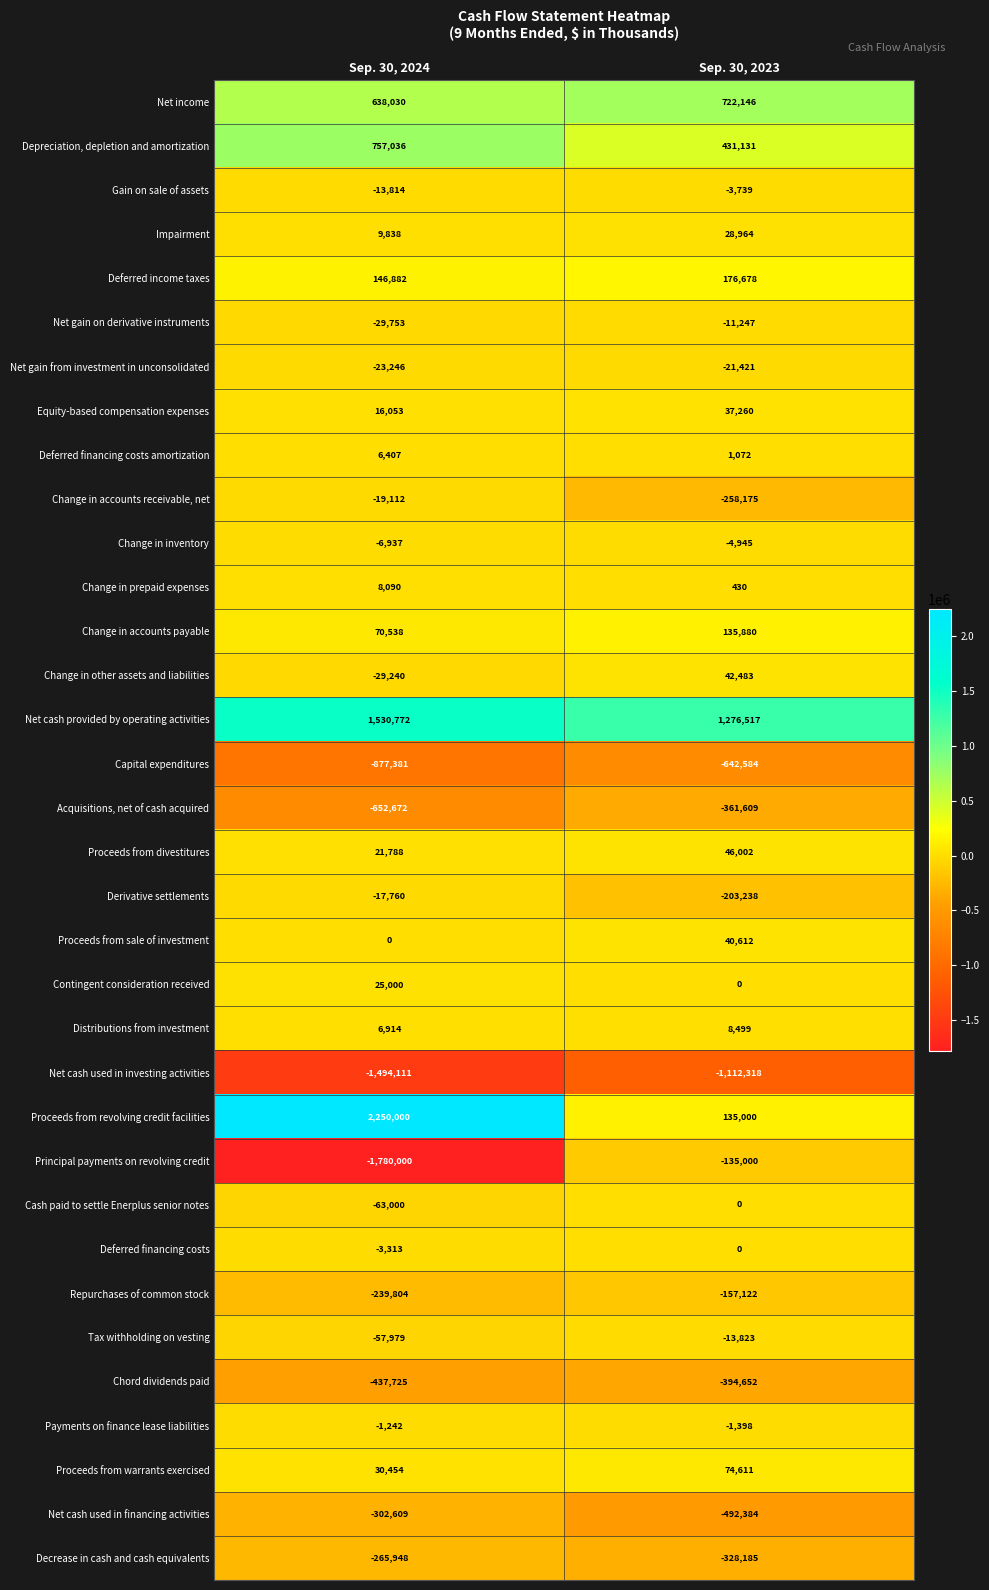

The value of Change in inventory at Sep. 30, 2023 is -2397. True or false?

False